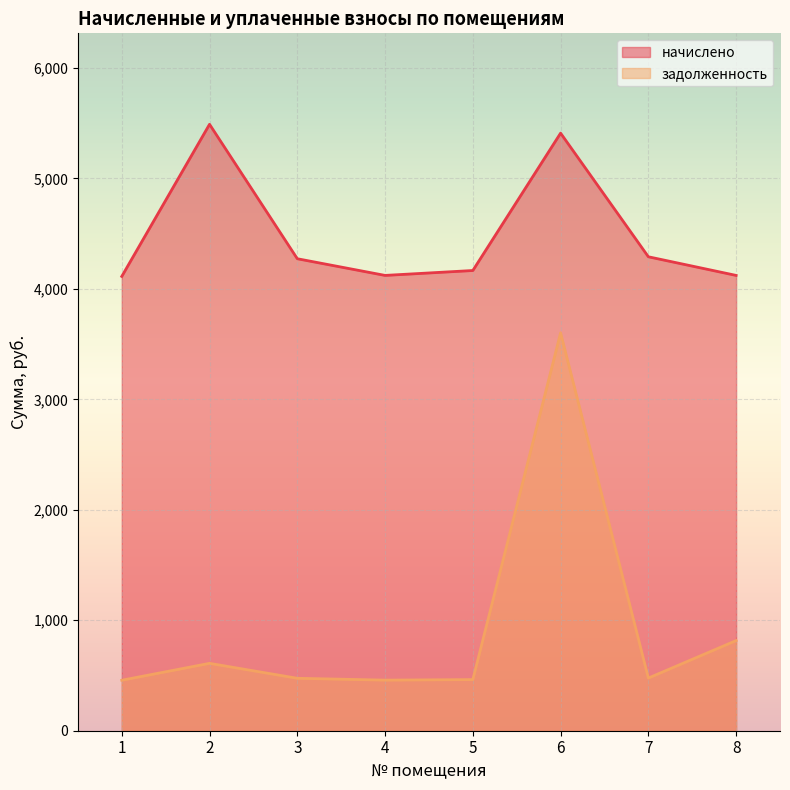

Which series has the largest total across all categories?

начислено